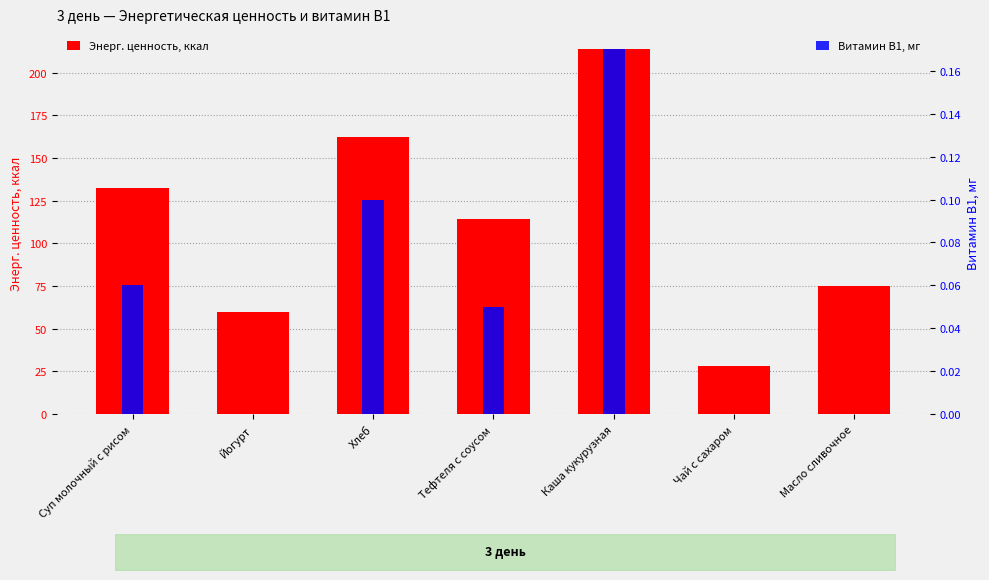

What is the highest value of the Энерг. ценность, ккал series?

213.6